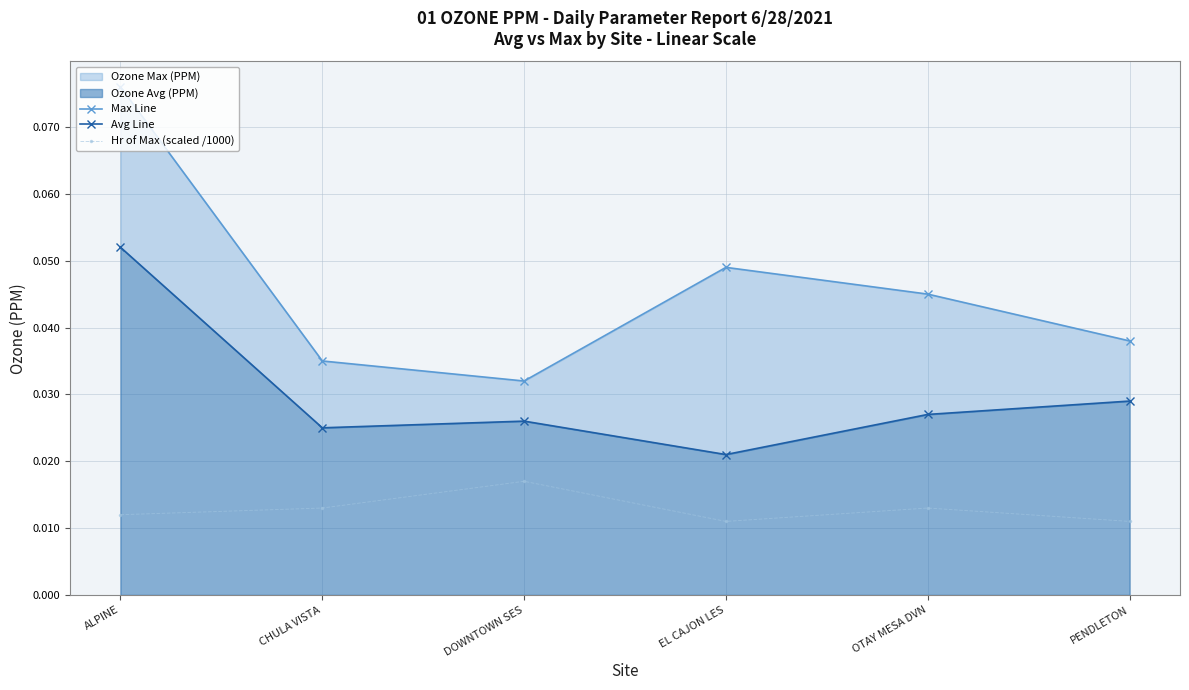

True or false: Hr of Max (scaled /1000) has more than 0 interior local peaks.

True